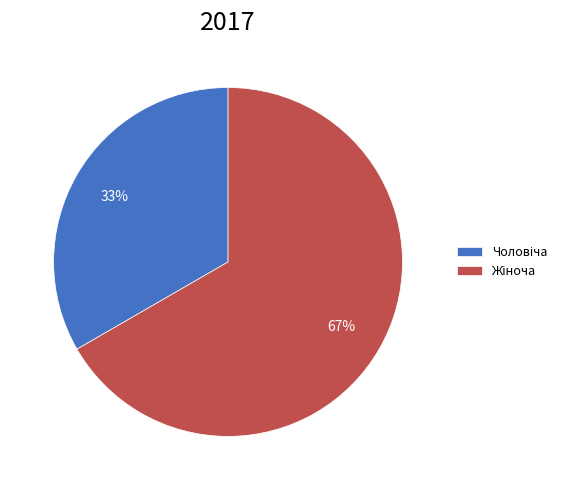

To the nearest percent, what is the average slice percentage?

50%